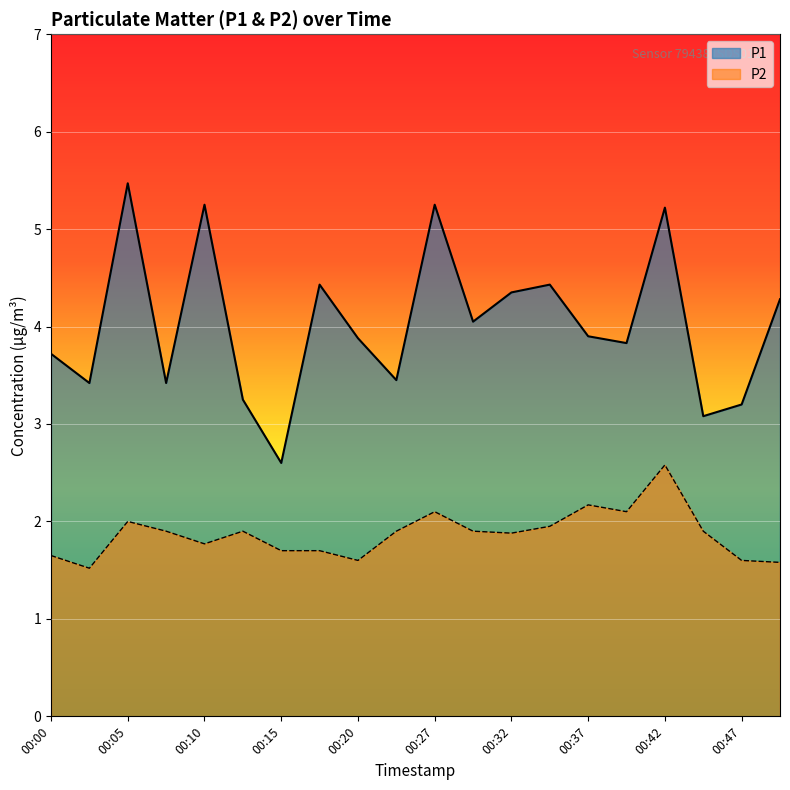

Reading left to right, list all the values displayed in this chart.

P1: 00:00=3.7	00:03=3.4	00:05=5.5	00:08=3.4	00:10=5.2	00:13=3.2	00:15=2.6	00:17=4.4	00:20=3.9	00:25=3.5	00:27=5.2	00:30=4.0	00:32=4.3	00:35=4.4	00:37=3.9	00:39=3.8	00:42=5.2	00:44=3.1	00:47=3.2	00:49=4.3
P2: 00:00=1.6	00:03=1.5	00:05=2.0	00:08=1.9	00:10=1.8	00:13=1.9	00:15=1.7	00:17=1.7	00:20=1.6	00:25=1.9	00:27=2.1	00:30=1.9	00:32=1.9	00:35=1.9	00:37=2.2	00:39=2.1	00:42=2.6	00:44=1.9	00:47=1.6	00:49=1.6